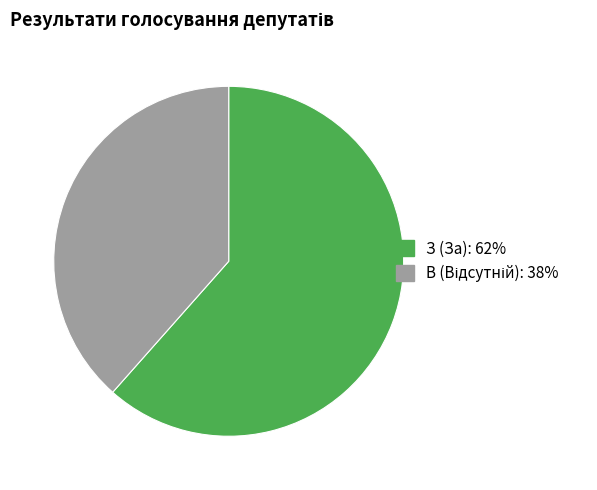

Is it true that З (За) is 71% of the pie?

False